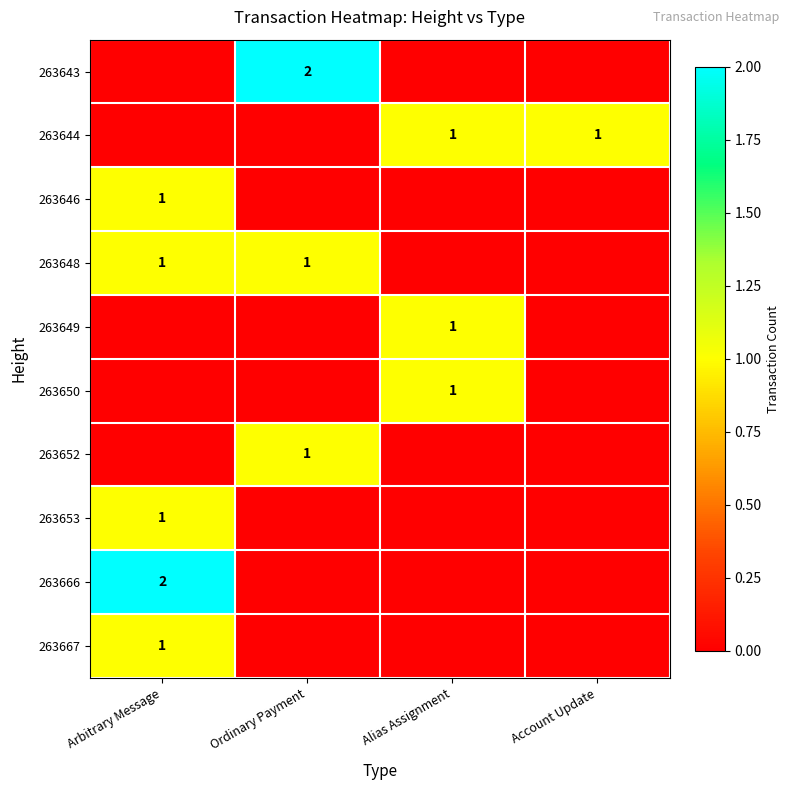

What is the maximum value for 263644?

1